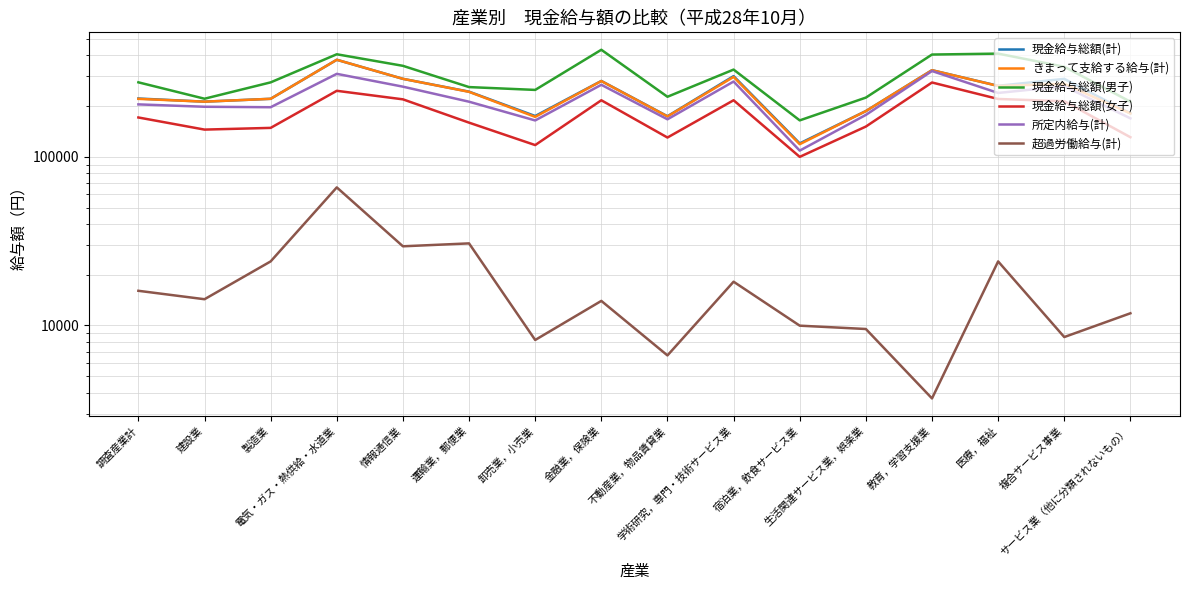

Is the value of きまって支給する給与(計) at 運輸業，郵便業 greater than the value of 所定内給与(計) at 教育，学習支援業?

No